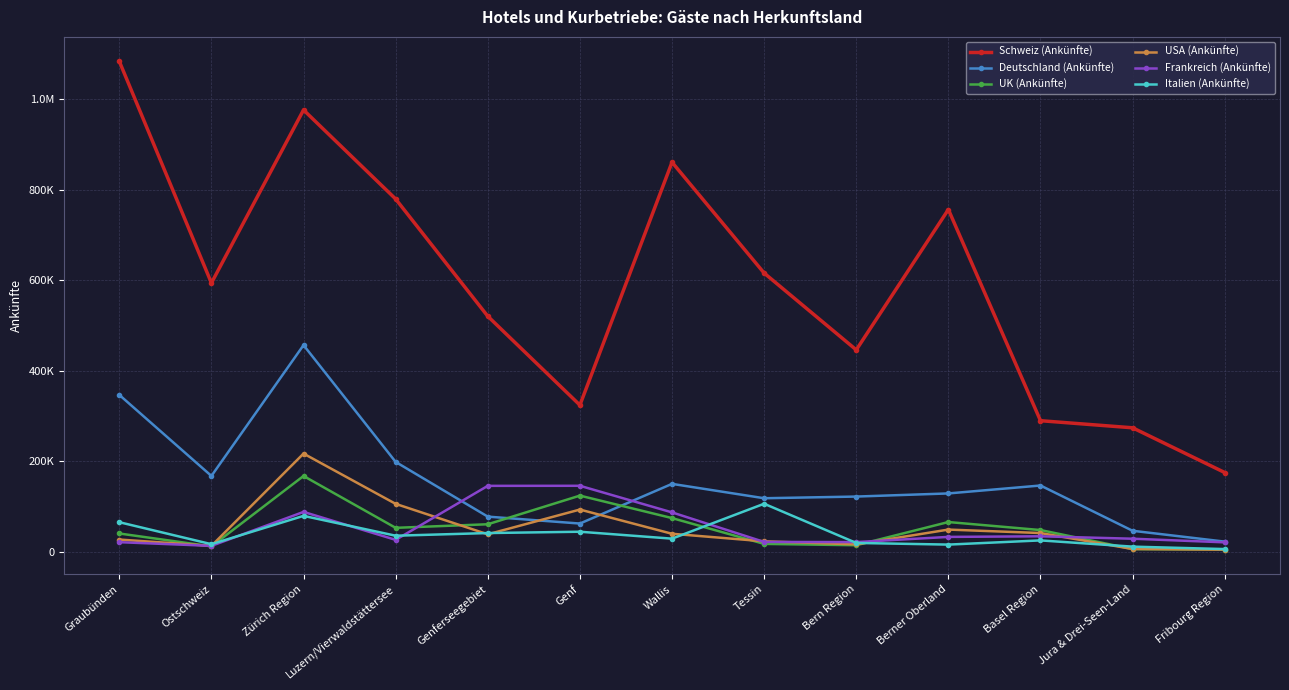

Between which two adjacent categories do Italien (Ankünfte) and USA (Ankünfte) first intersect?

Ostschweiz and Zürich Region